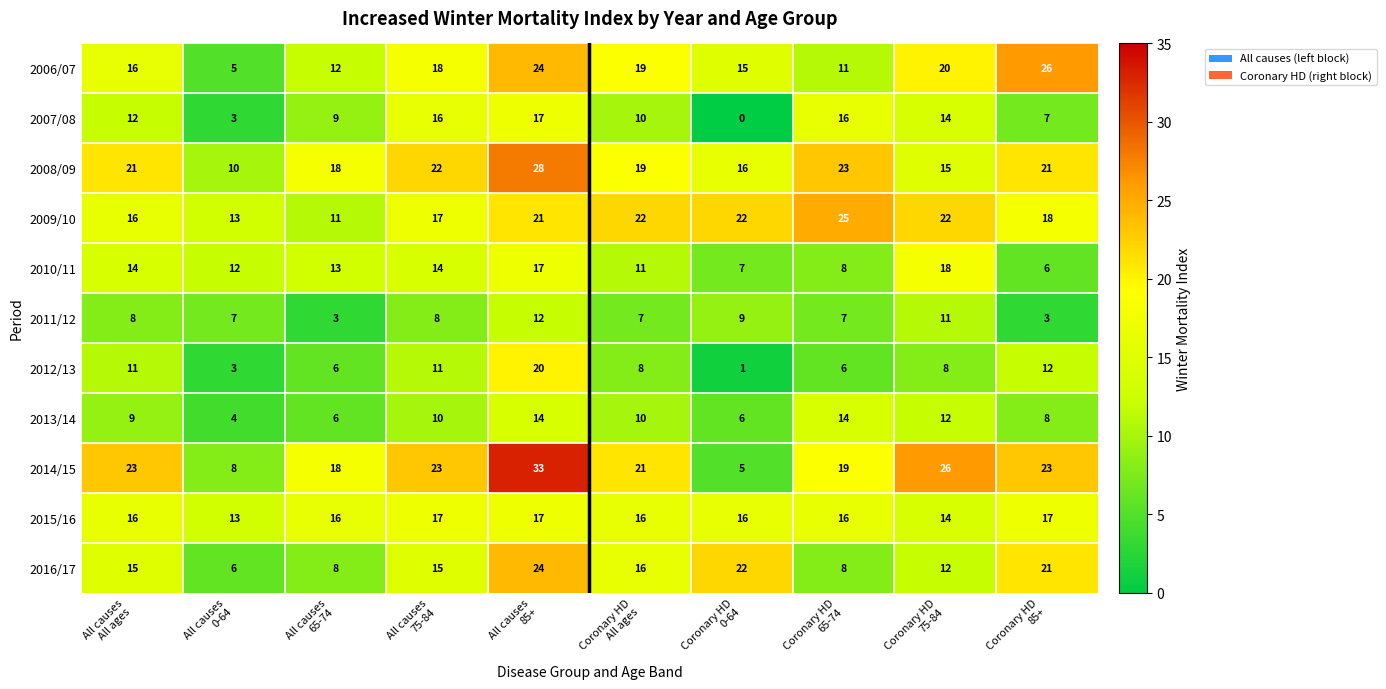

Which series has the widest spread of values?

2014/15